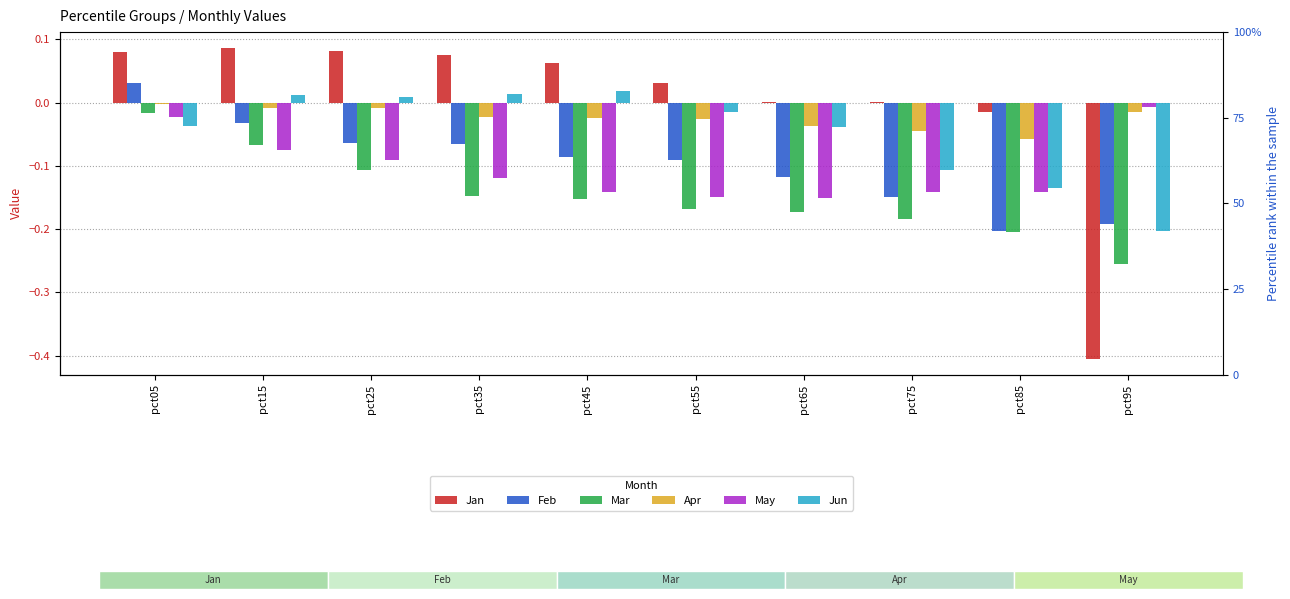

Reading left to right, list all the values displayed in this chart.

Jan: 0.1	0.1	0.1	0.1	0.1	0.0	0.0	0.0	-0.0	-0.4
Feb: 0.0	-0.0	-0.1	-0.1	-0.1	-0.1	-0.1	-0.1	-0.2	-0.2
Mar: -0.0	-0.1	-0.1	-0.1	-0.2	-0.2	-0.2	-0.2	-0.2	-0.3
Apr: -0.0	-0.0	-0.0	-0.0	-0.0	-0.0	-0.0	-0.0	-0.1	-0.0
May: -0.0	-0.1	-0.1	-0.1	-0.1	-0.1	-0.2	-0.1	-0.1	-0.0
Jun: -0.0	0.0	0.0	0.0	0.0	-0.0	-0.0	-0.1	-0.1	-0.2